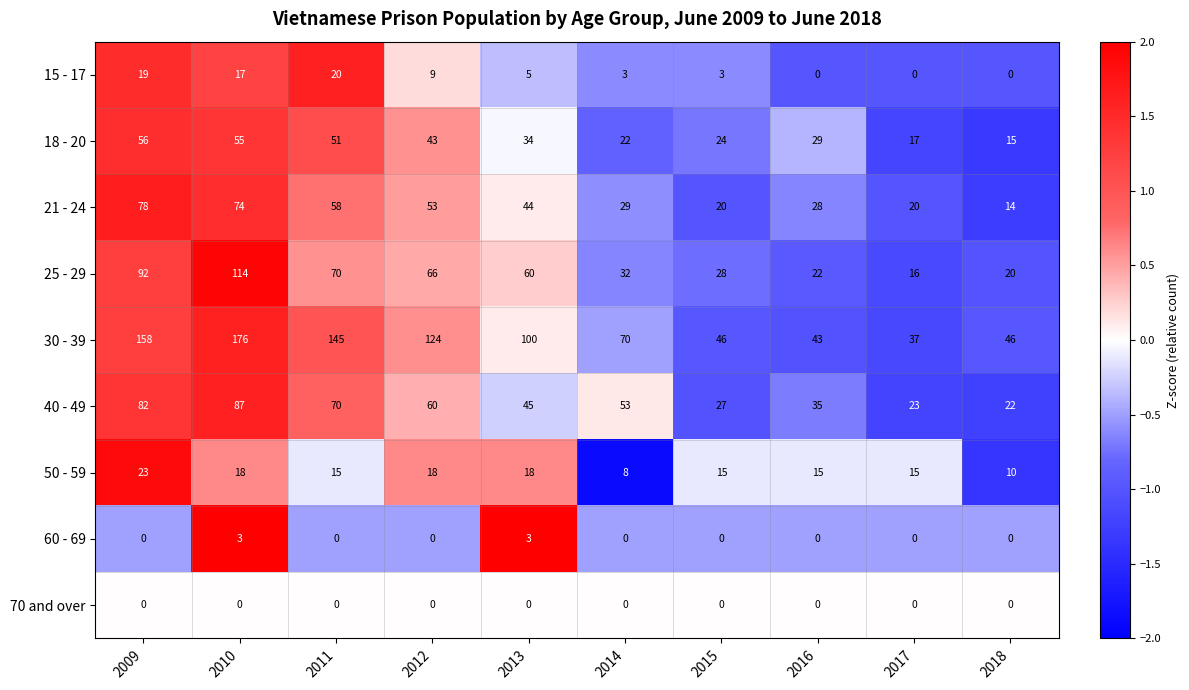

The 30 - 39 series shows 176 at 2010. True or false?

True